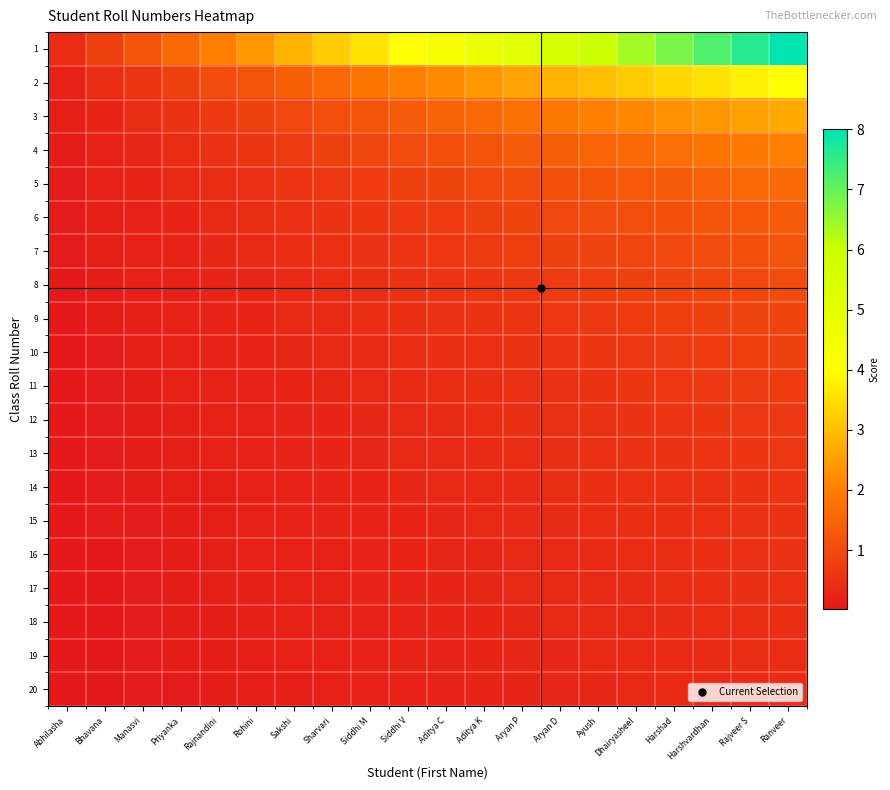

How many categories are shown in the chart?

20